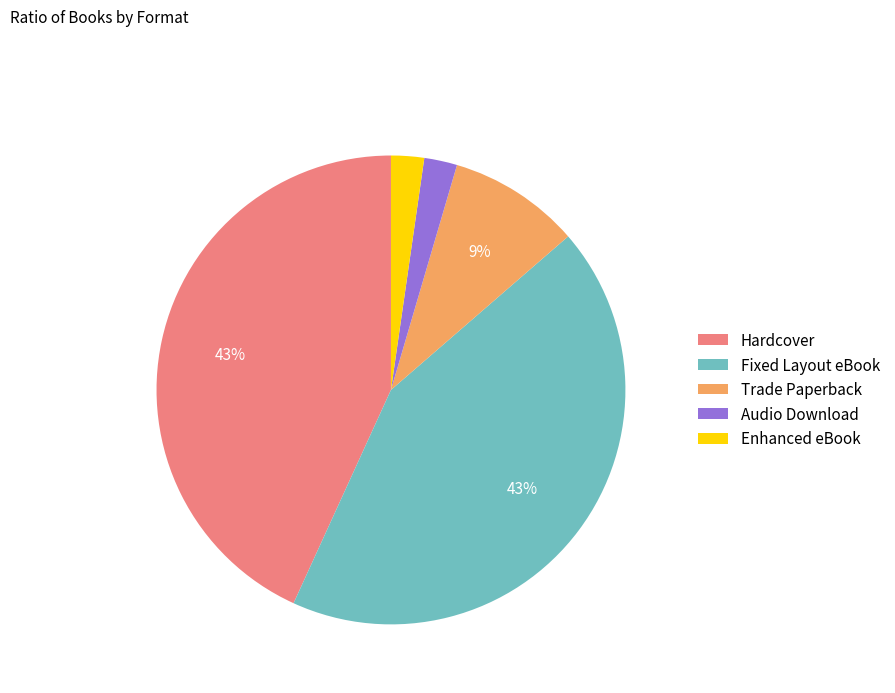

Is there a majority slice in this chart?

No